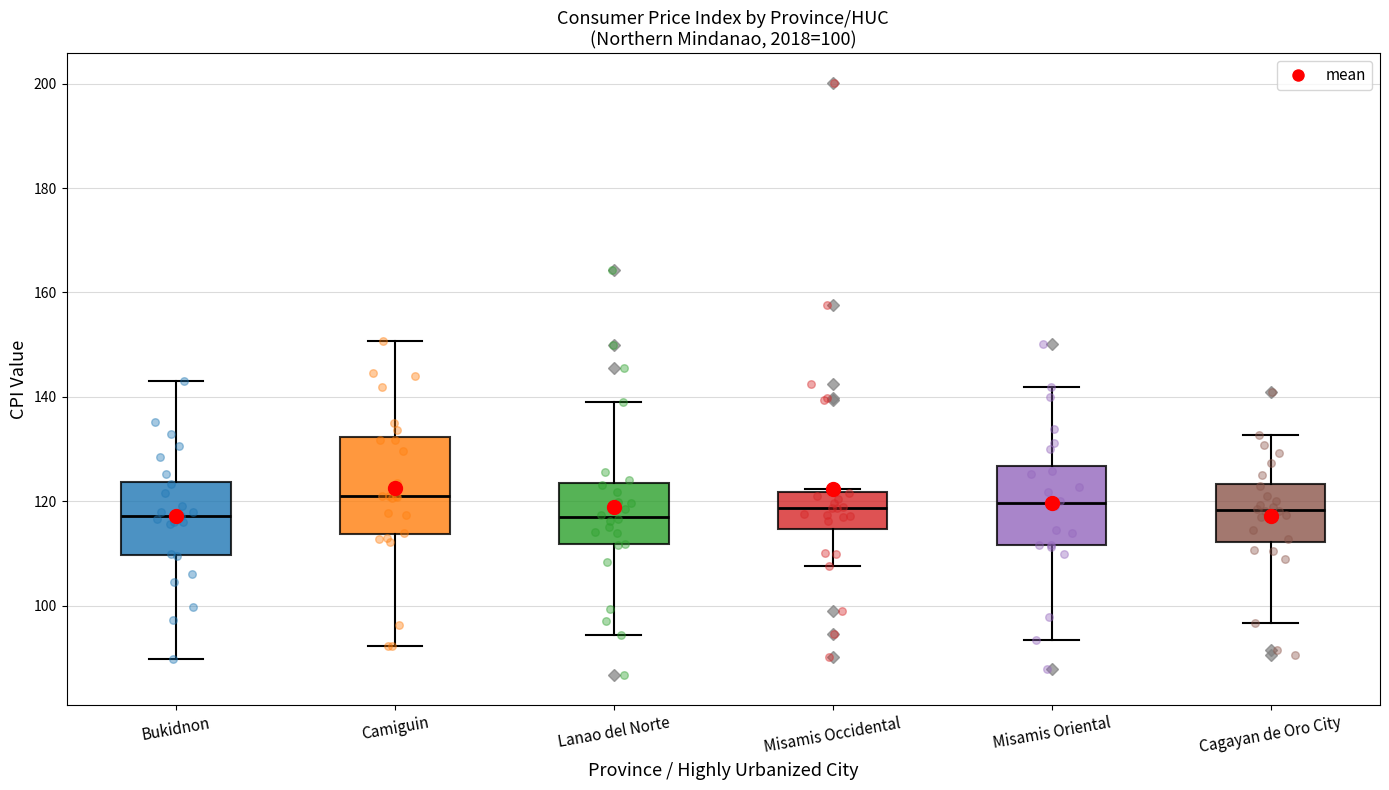

Which box is the tallest, from its lower edge to its upper edge?

Camiguin